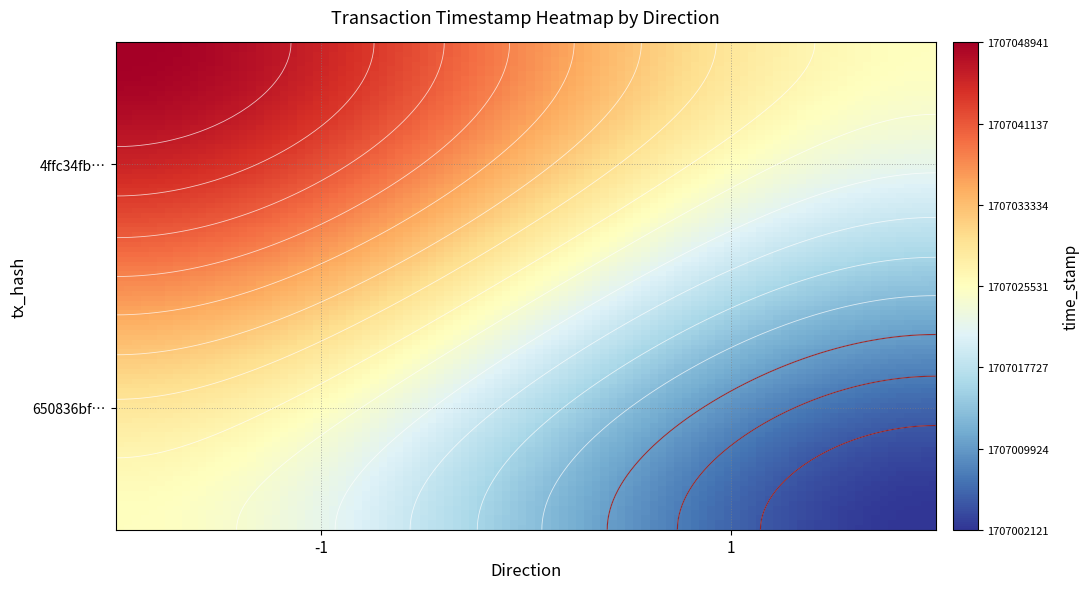

Which series has the largest total across all categories?

4ffc34fbaff404662bcca1128dcc19e474b9a83